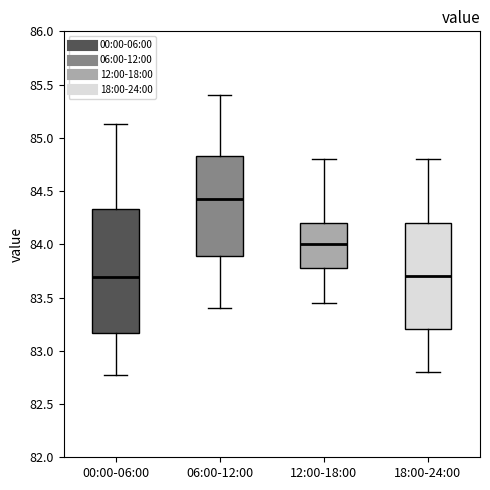

Comparing the boxes themselves (not the whiskers), which one is the tallest?

00:00-06:00